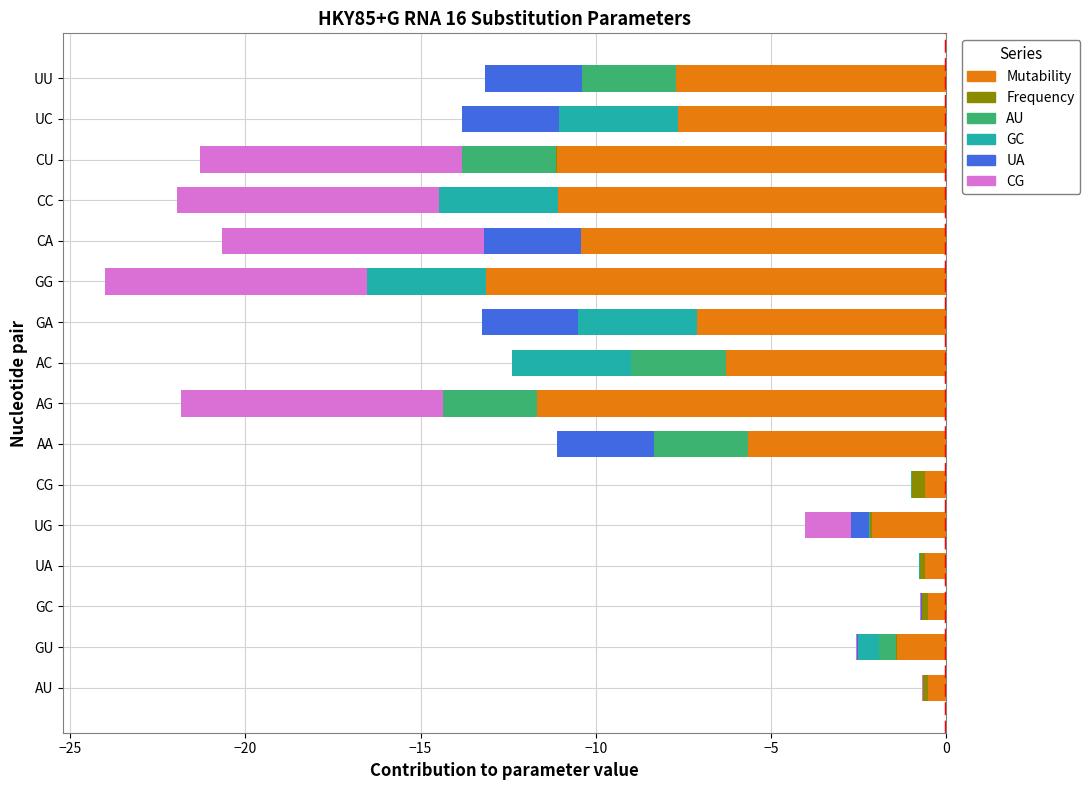

Which series has the widest spread of values?

Mutability